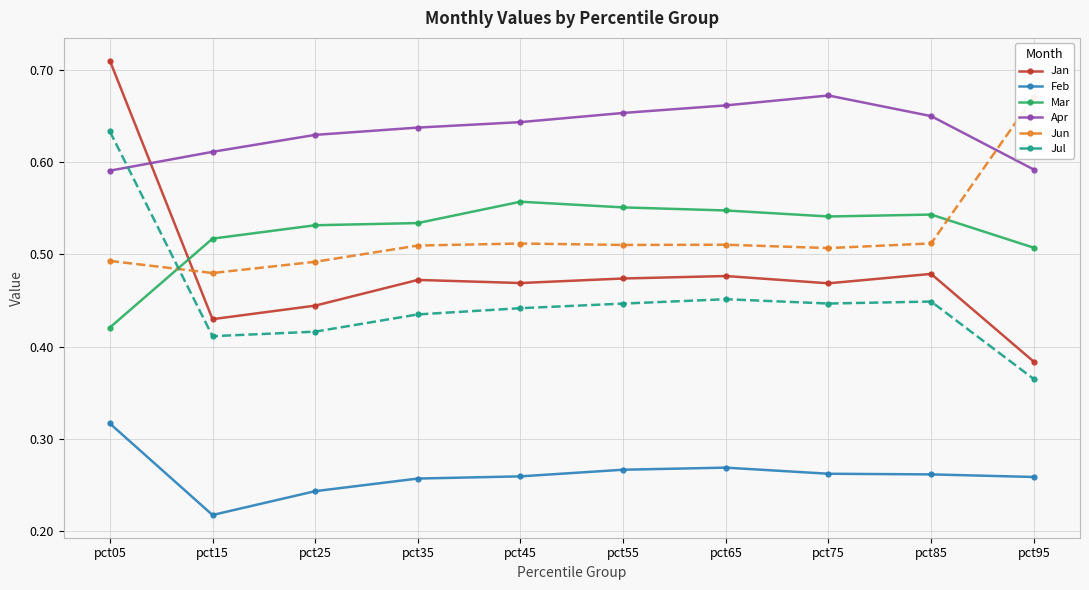

What is the value of the Feb point at the 9th from the left?

0.3